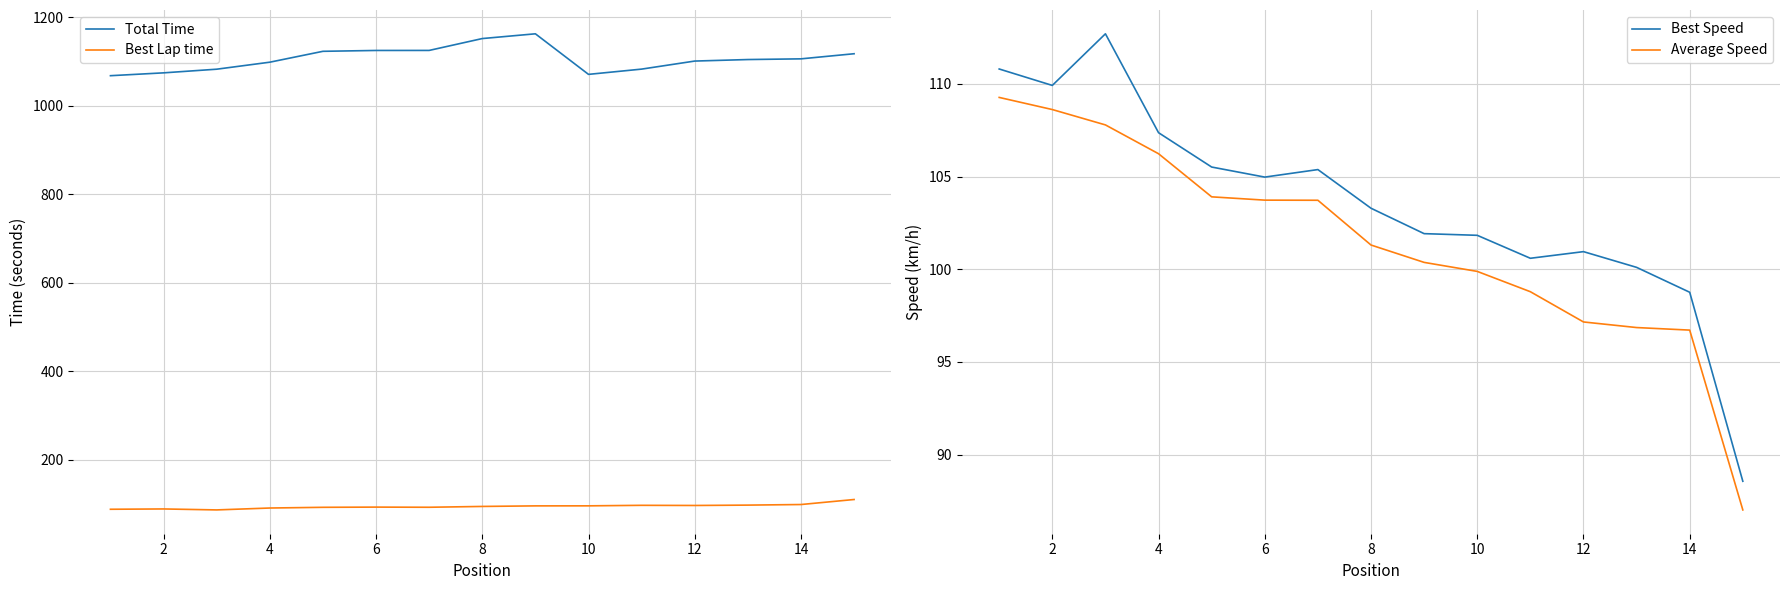

What is the lowest value of the Best Lap time series?

86.2